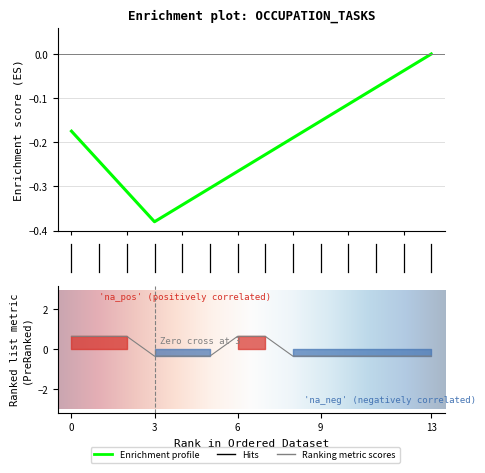

True or false: the data has more than 0 interior local peaks.

False